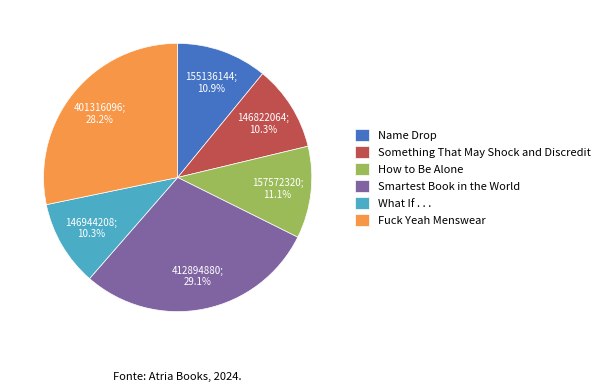

What is the ratio of the value at Name Drop to the value at What If . . .?

1.1